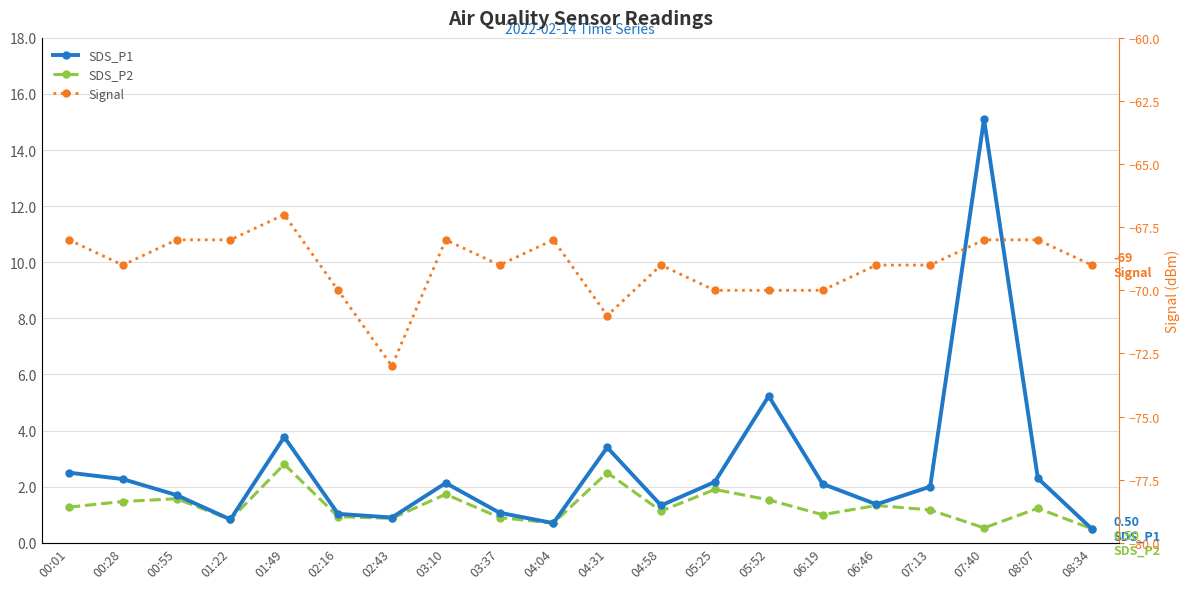

What position from the left is 04:58?

12